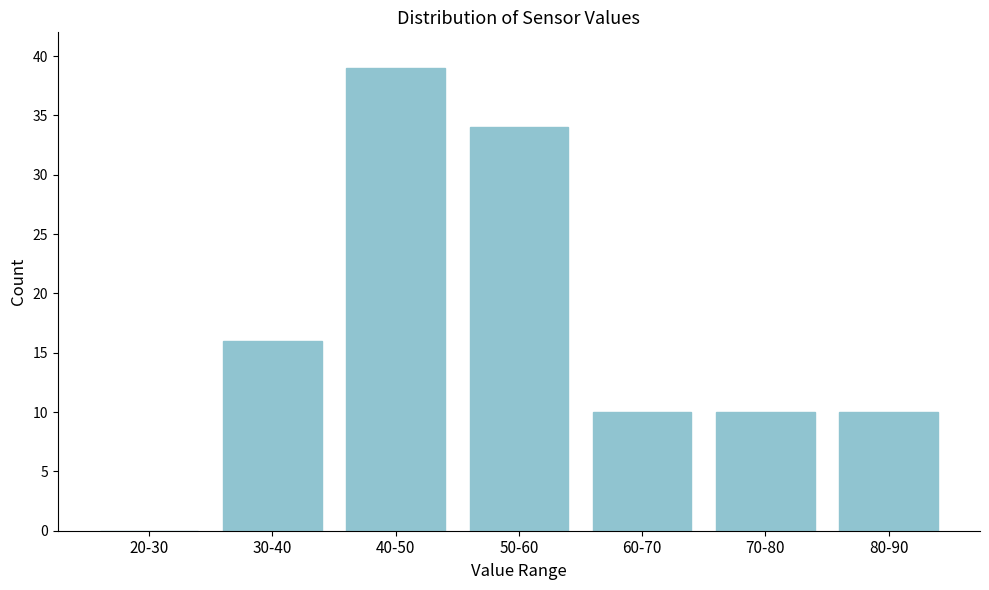

Reading left to right, transcribe all the data shown in this chart.

20-30=0	30-40=16	40-50=39	50-60=34	60-70=10	70-80=10	80-90=10